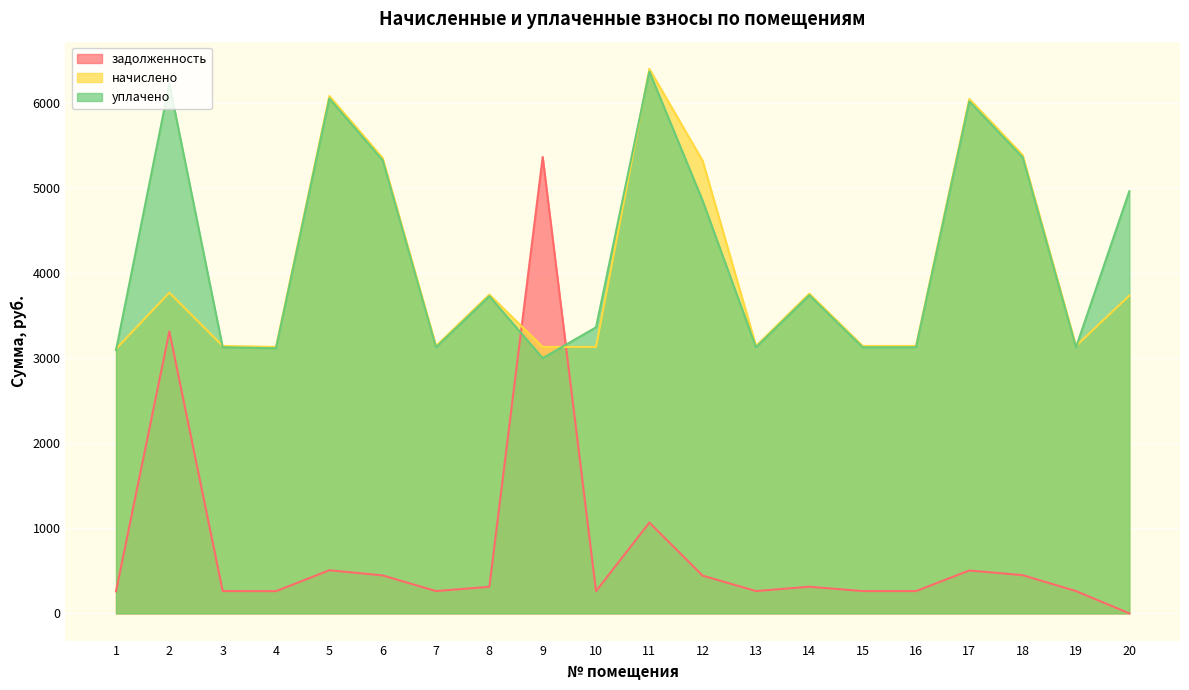

Reading right to left, what are all the values shown in this chart?

задолженность: 20=0.0	19=261.9	18=448.9	17=503.9	16=261.9	15=261.9	14=313.2	13=261.9	12=443.2	11=1066.7	10=261.0	9=5364.4	8=312.2	7=261.9	6=446.0	5=506.8	4=261.0	3=261.9	2=3314.1	1=259.1
начислено: 20=3735.2	19=3143.0	18=5386.6	17=6047.0	16=3143.0	15=3143.0	14=3758.0	13=3143.0	12=5318.2	11=6400.1	10=3131.8	9=3131.8	8=3746.6	7=3143.0	6=5352.4	5=6081.2	4=3131.8	3=3143.0	2=3769.4	1=3109.0
уплачено: 20=4962.3	19=3127.9	18=5360.5	17=6017.8	16=3127.9	15=3127.9	14=3739.9	13=3127.9	12=4849.3	11=6369.2	10=3362.5	9=3000.0	8=3728.6	7=3127.9	6=5326.5	5=6051.9	4=3116.6	3=3127.9	2=6224.0	1=3093.9